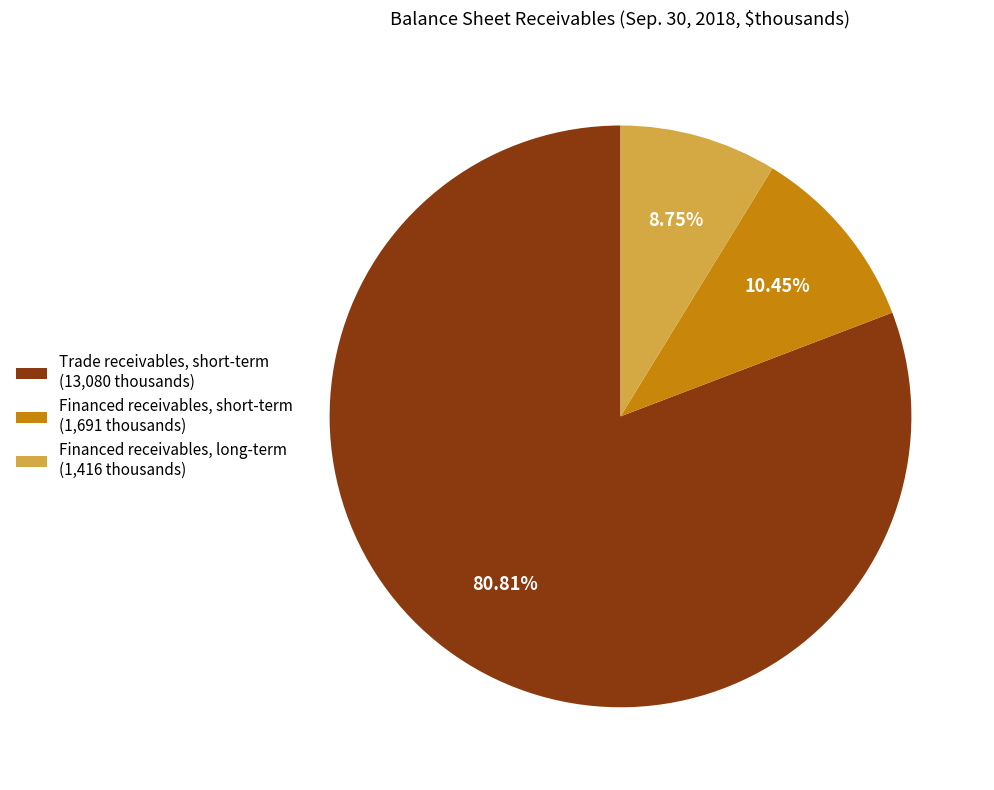

What is the largest slice in the pie chart?

Trade receivables, short-term